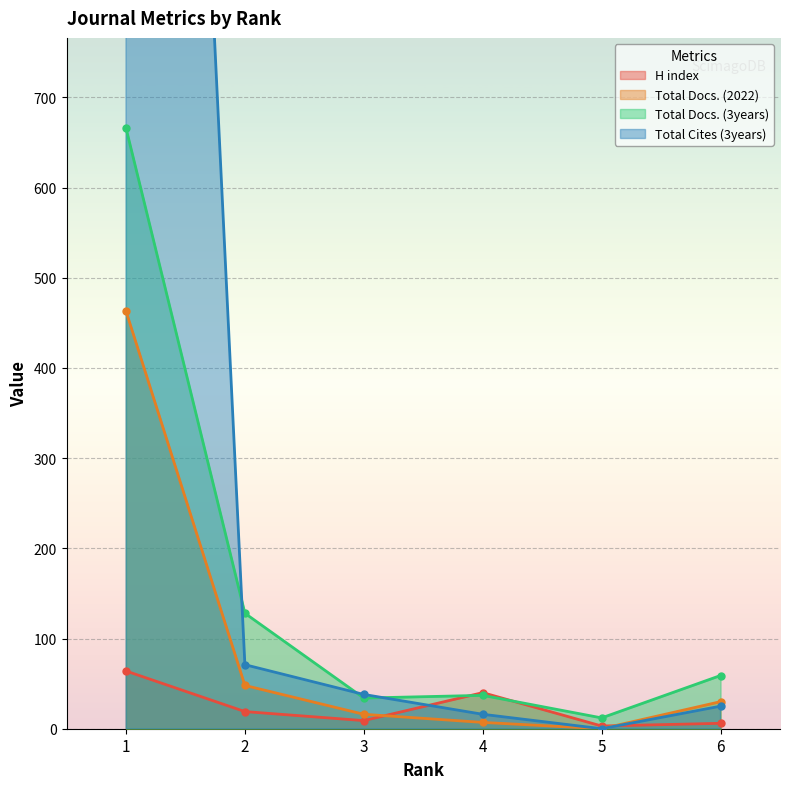

True or false: Total Docs. (3years) has a value of 666 at 1.

True